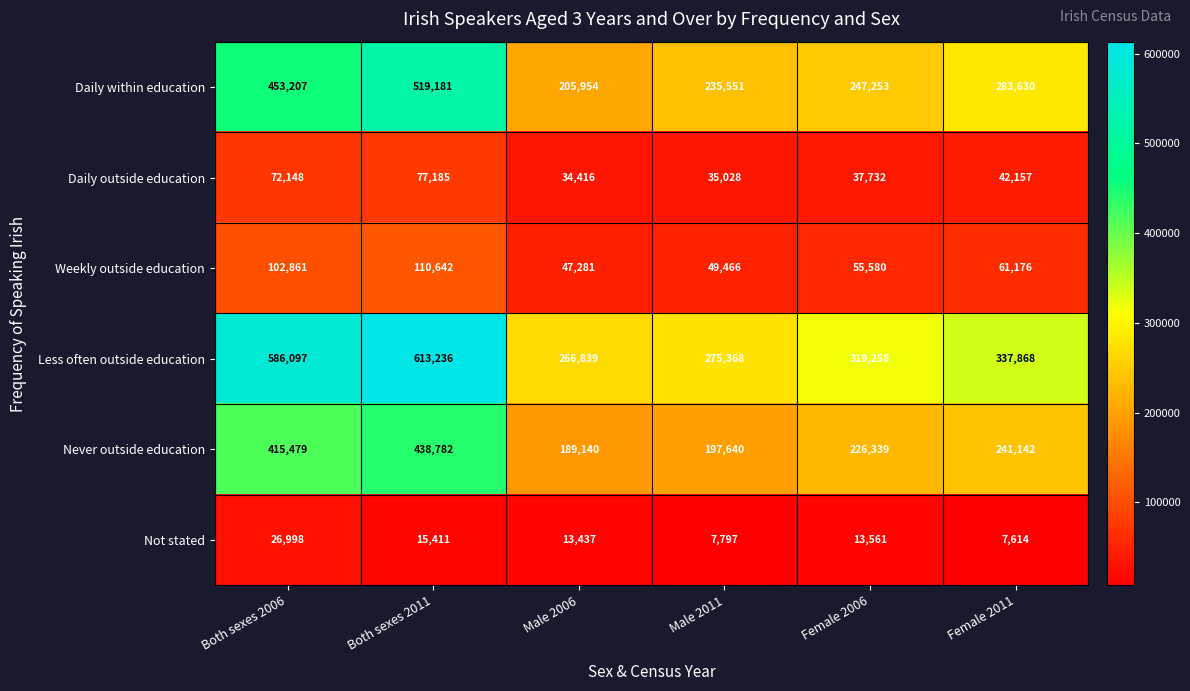

At which category is the sum across all series the highest?

Both sexes 2011